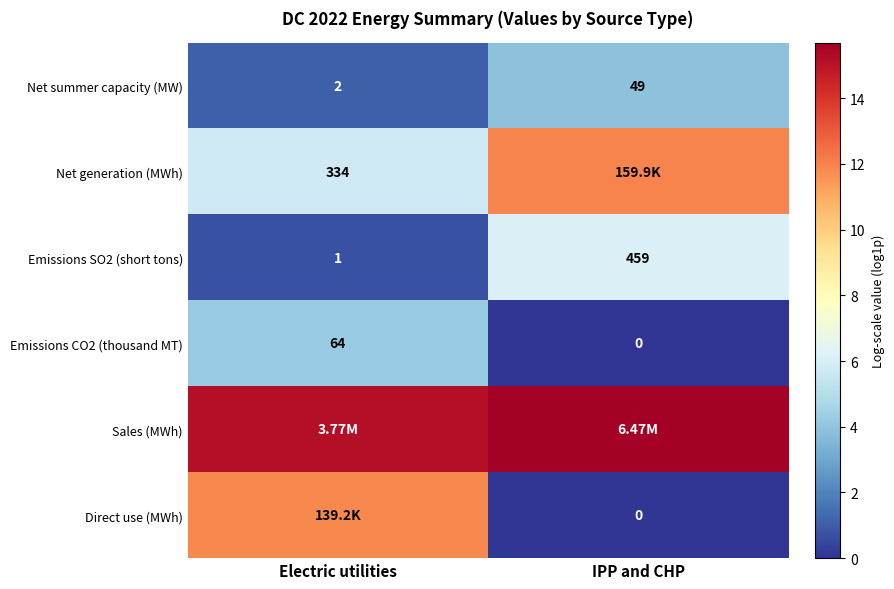

Which category has the lowest value in the Net summer capacity (MW) series?

Electric utilities